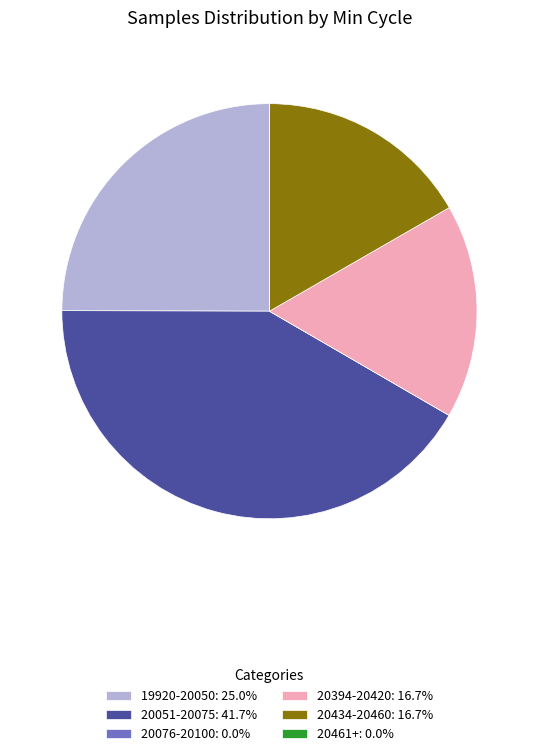

Is the sum of 20394-20420: 16.7% and 20051-20075: 41.7% greater than half?

Yes